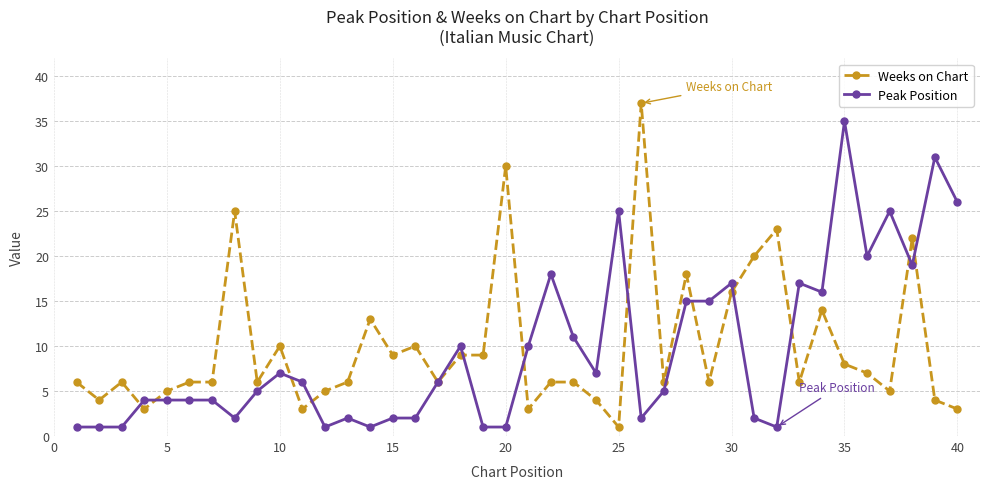

What is the difference between the maximum and minimum values in the Weeks on Chart series?

36